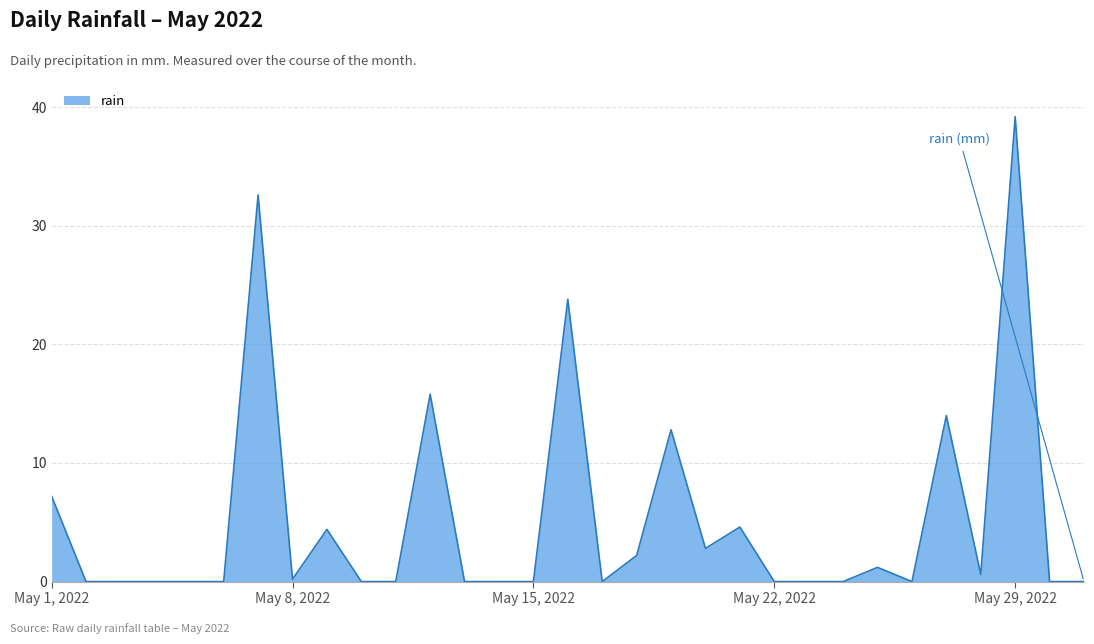

What is the greatest value displayed?

39.2